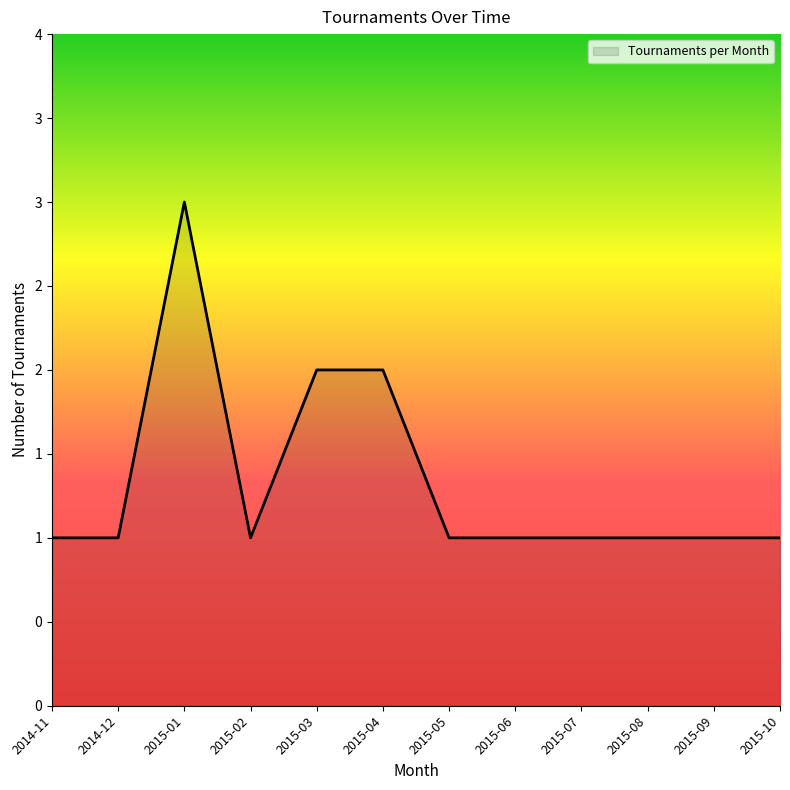

What is the value of the 7th point from the left?

1